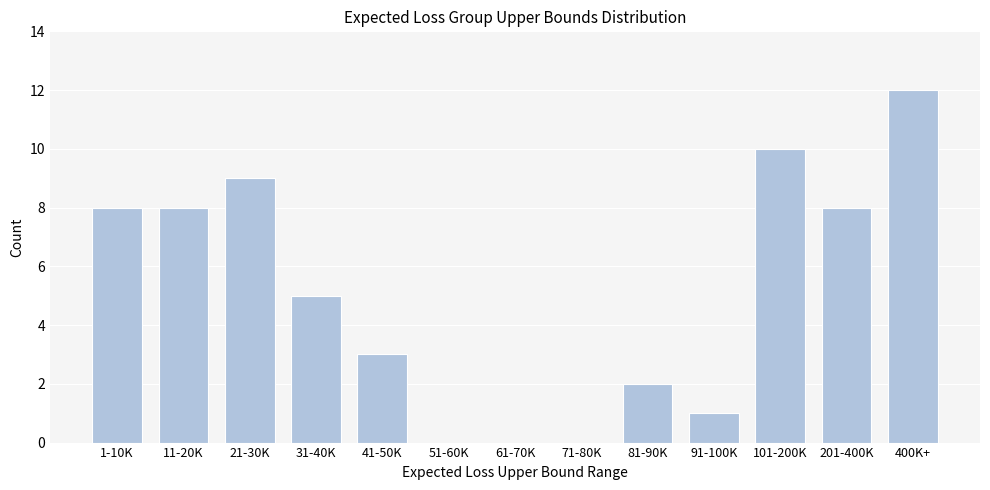

Reading right to left, what are all the values shown in this chart?

400K+=12	201-400K=8	101-200K=10	91-100K=1	81-90K=2	71-80K=0	61-70K=0	51-60K=0	41-50K=3	31-40K=5	21-30K=9	11-20K=8	1-10K=8